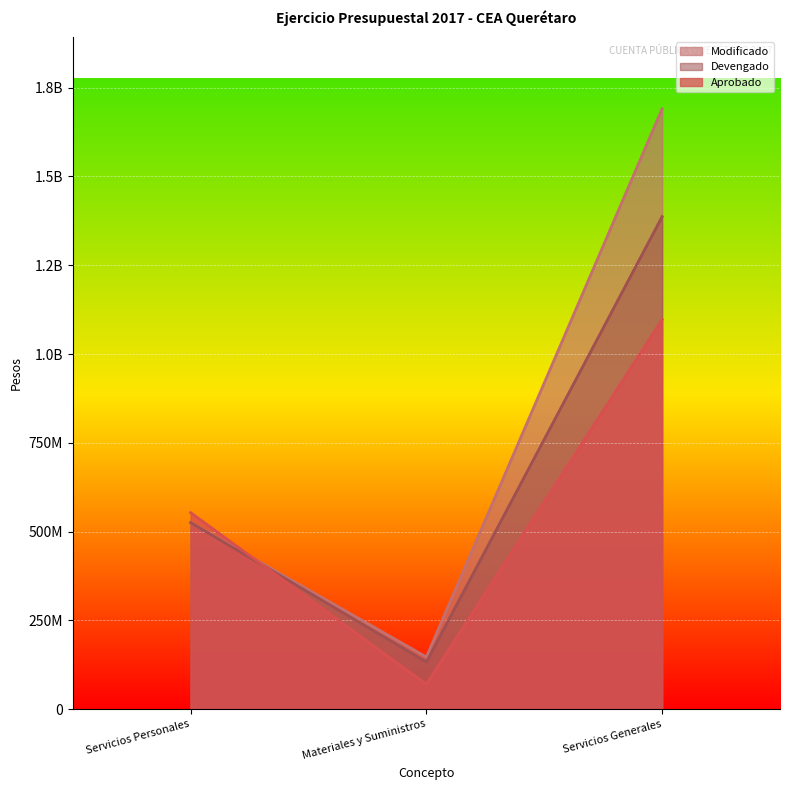

At how many categories does at least one series exceed 146374227?

3